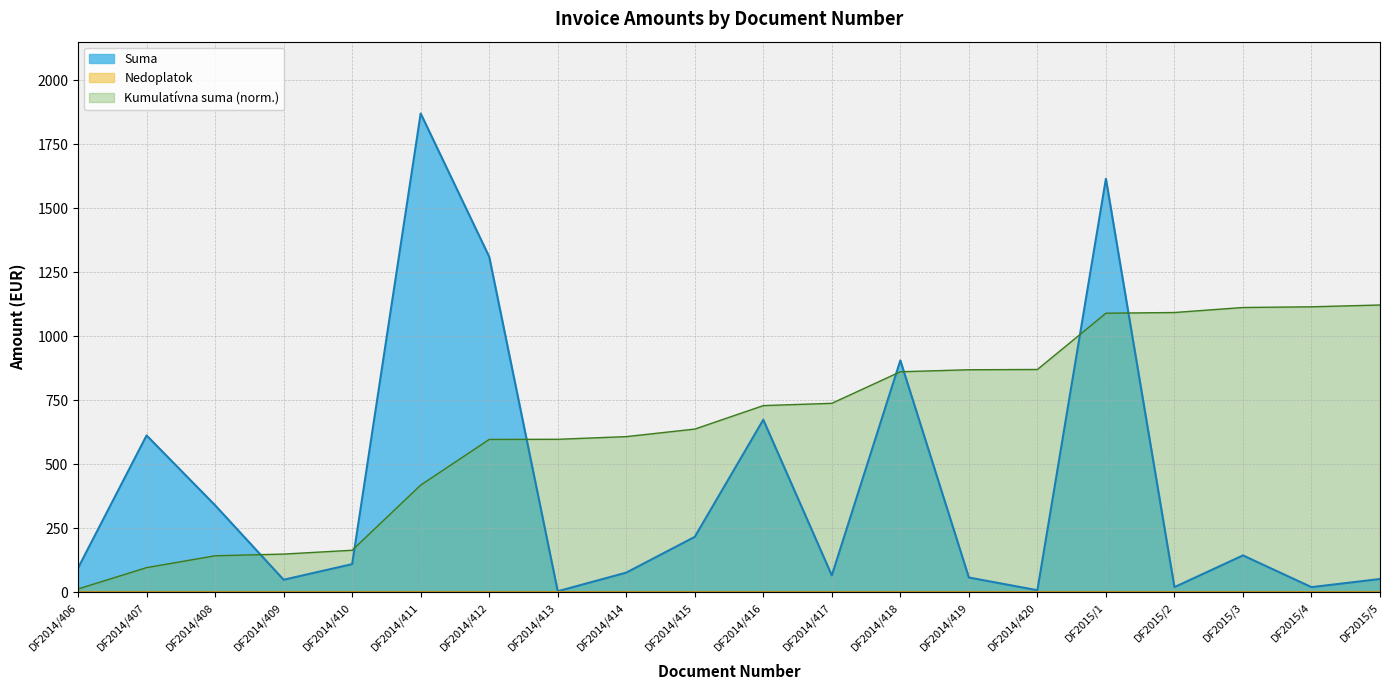

What is the greatest value displayed?

1870.7